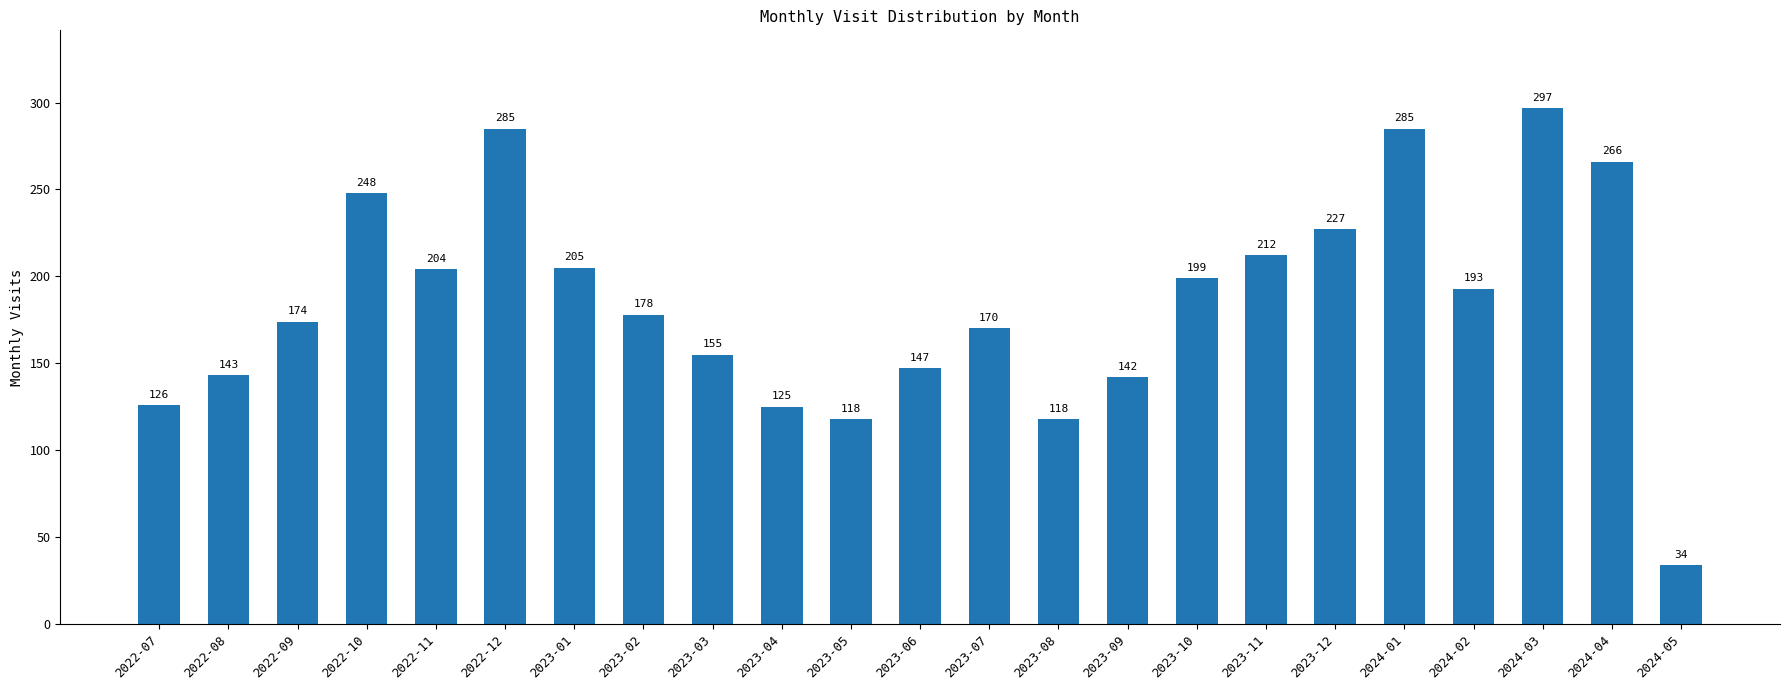

Is it true that the value at 2024-02 is 193?

True